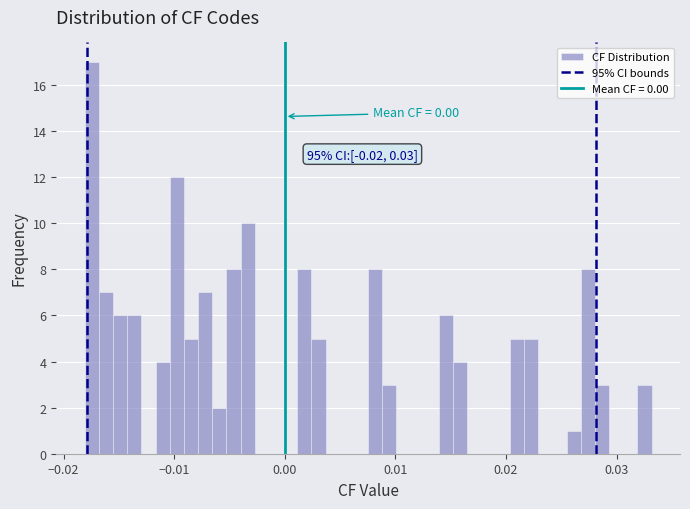

Around what value on the x-axis is the tallest bar? Give the approximate position of its centre, as read against the axis.

-0.017